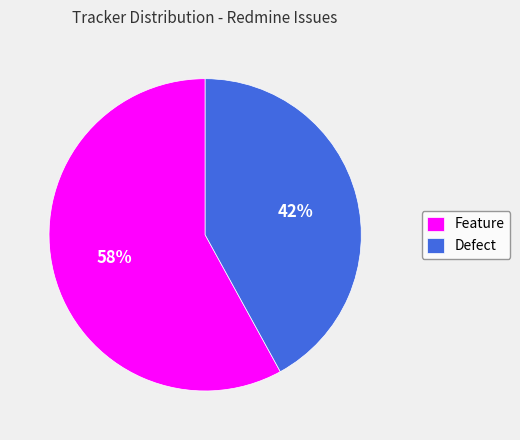

True or false: Defect accounts for 28% of the total.

False